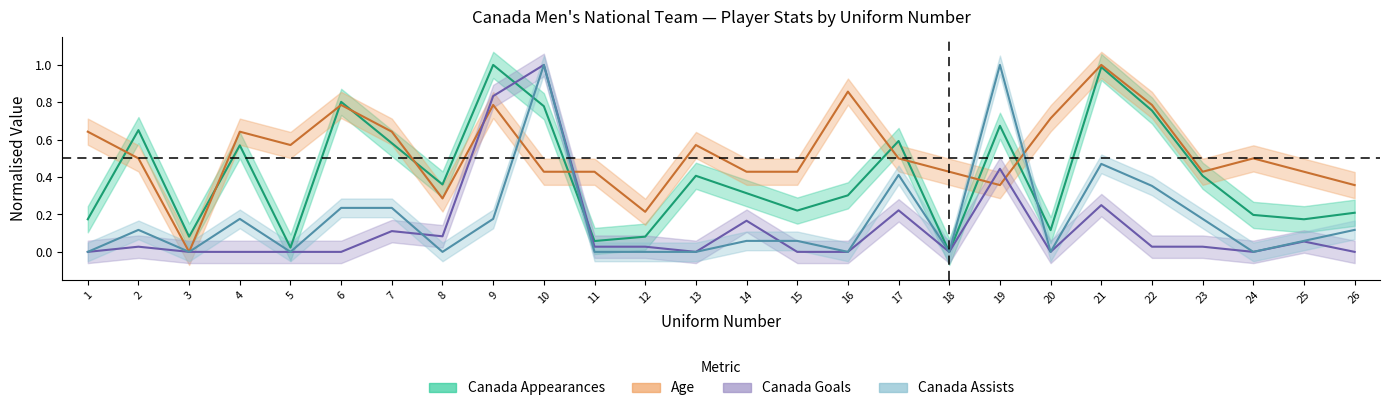

Which category has the highest value in the Canada Goals series?

10